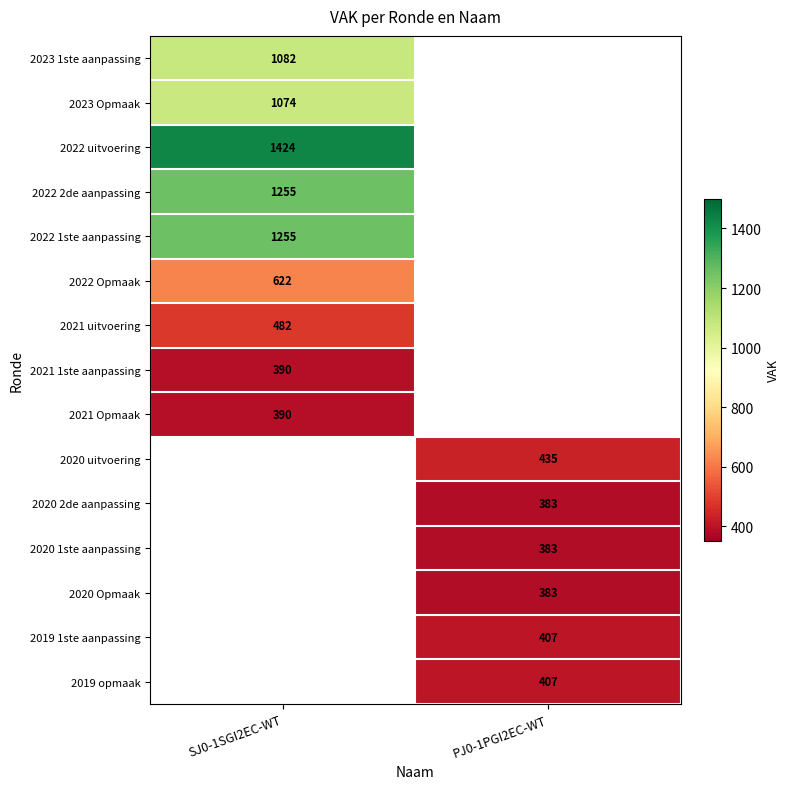

The value of 2022 Opmaak at SJ0-1SGI2EC-WT is 822. True or false?

False